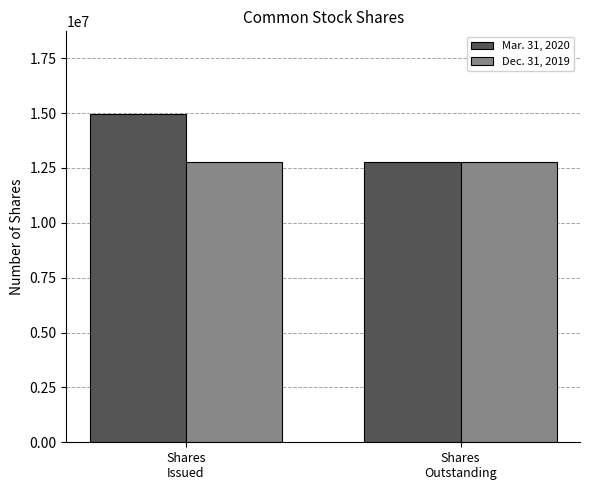

What is the approximate value of Mar. 31, 2020 at Shares
Issued, to the nearest 50?

14977850